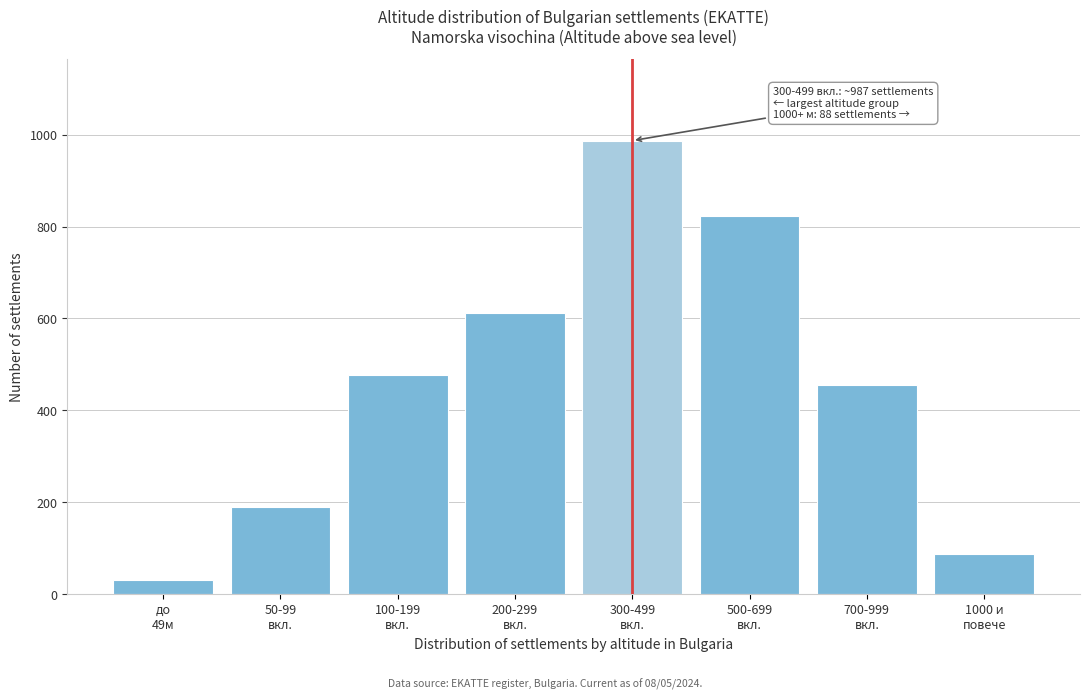

Reading left to right, what are all the values shown in this chart?

32	189	478	612	987	823	456	88